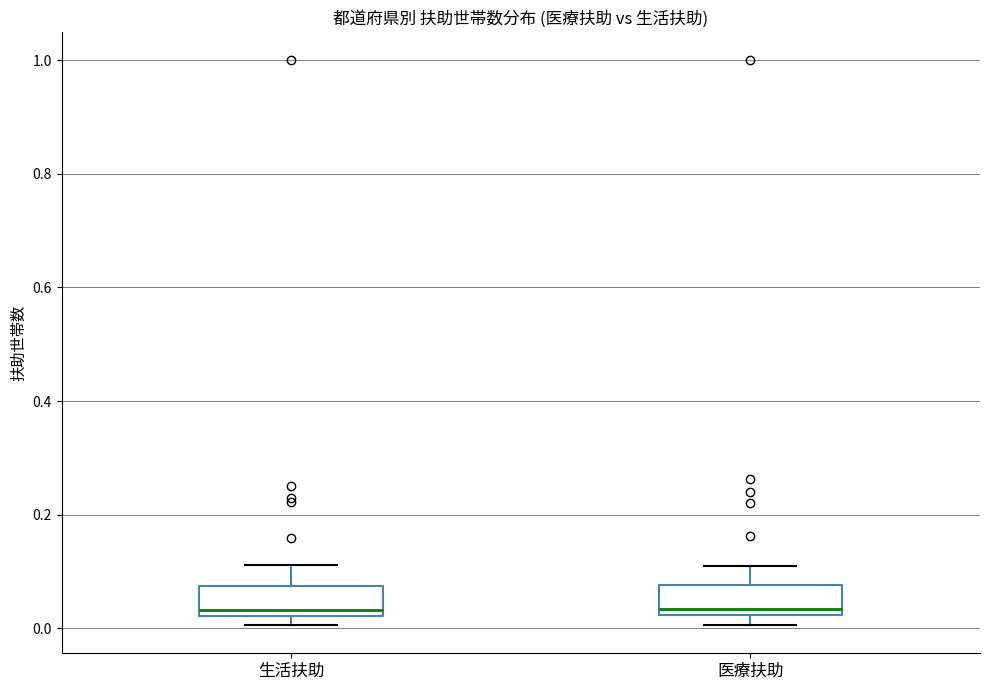

Reading left to right, transcribe this box plot: for each box, give where its median line is, the range the box spans, and where its two whiskers end, as read against the y-axis. The values are not printed on the chart, so give them approximately, as read against the axis.

生活扶助: median 0.04, box 0.02 to 0.08, whiskers 0.00 to 0.12
医療扶助: median 0.04, box 0.02 to 0.08, whiskers 0.00 to 0.10